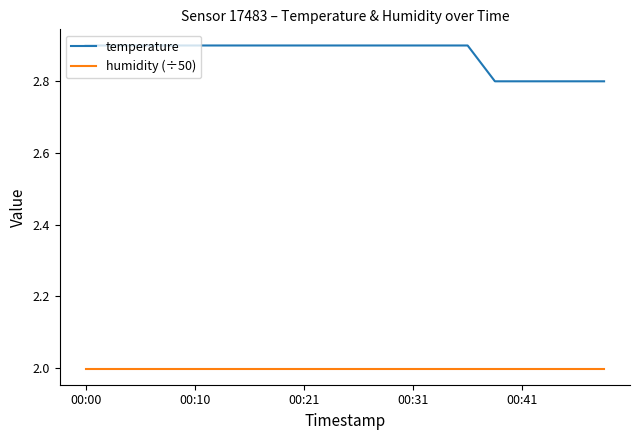

Which series has the largest range (max minus min)?

temperature